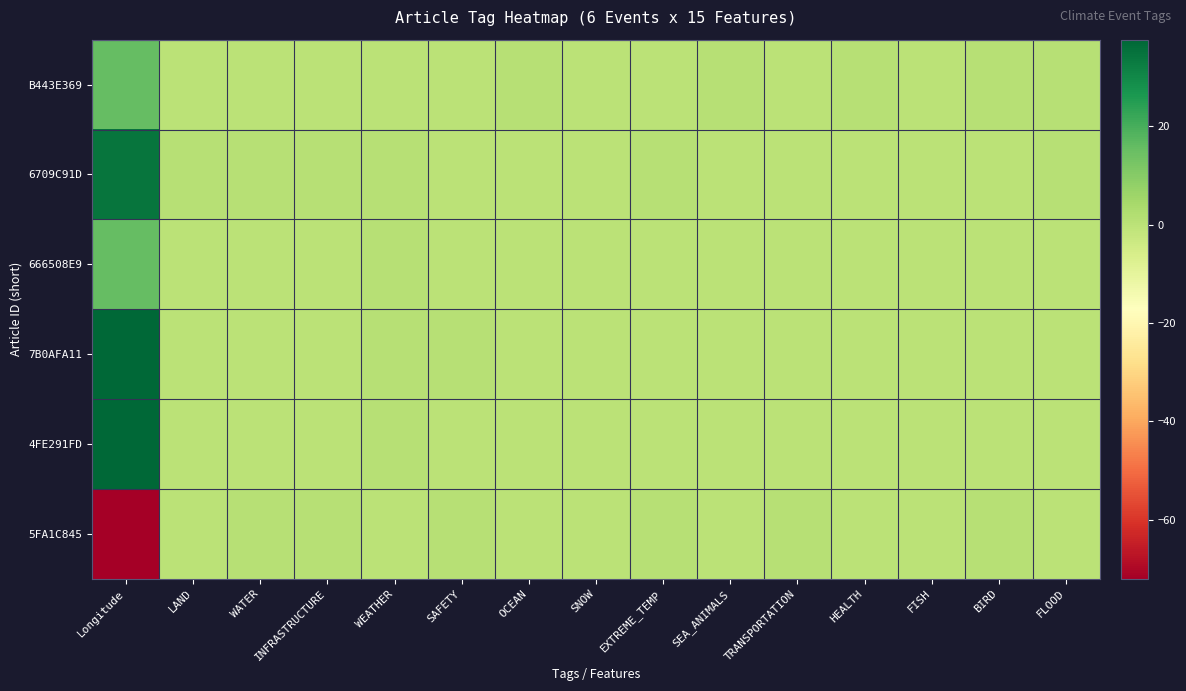

Reading right to left, transcribe all the data shown in this chart.

B443E369: FLOOD=1.0	BIRD=1.0	FISH=0.0	HEALTH=1.0	TRANSPORTATION=0.0	SEA_ANIMALS=1.0	EXTREME_TEMP=0.0	SNOW=0.0	OCEAN=1.0	SAFETY=0.0	WEATHER=0.0	INFRASTRUCTURE=0.0	WATER=0.0	LAND=0.0	Longitude=15.6
6709C91D: FLOOD=1.0	BIRD=0.0	FISH=0.0	HEALTH=0.0	TRANSPORTATION=0.0	SEA_ANIMALS=0.0	EXTREME_TEMP=1.0	SNOW=0.0	OCEAN=0.0	SAFETY=0.0	WEATHER=1.0	INFRASTRUCTURE=1.0	WATER=1.0	LAND=1.0	Longitude=34.3
666508E9: FLOOD=0.0	BIRD=0.0	FISH=0.0	HEALTH=0.0	TRANSPORTATION=0.0	SEA_ANIMALS=0.0	EXTREME_TEMP=0.0	SNOW=0.0	OCEAN=0.0	SAFETY=0.0	WEATHER=1.0	INFRASTRUCTURE=0.0	WATER=0.0	LAND=0.0	Longitude=15.6
7B0AFA11: FLOOD=0.0	BIRD=0.0	FISH=0.0	HEALTH=0.0	TRANSPORTATION=0.0	SEA_ANIMALS=0.0	EXTREME_TEMP=0.0	SNOW=0.0	OCEAN=0.0	SAFETY=1.0	WEATHER=1.0	INFRASTRUCTURE=0.0	WATER=0.0	LAND=0.0	Longitude=37.6
4FE291FD: FLOOD=0.0	BIRD=0.0	FISH=0.0	HEALTH=0.0	TRANSPORTATION=0.0	SEA_ANIMALS=0.0	EXTREME_TEMP=0.0	SNOW=0.0	OCEAN=0.0	SAFETY=0.0	WEATHER=1.0	INFRASTRUCTURE=0.0	WATER=0.0	LAND=0.0	Longitude=37.6
5FA1C845: FLOOD=0.0	BIRD=1.0	FISH=0.0	HEALTH=0.0	TRANSPORTATION=1.0	SEA_ANIMALS=0.0	EXTREME_TEMP=1.0	SNOW=0.0	OCEAN=0.0	SAFETY=1.0	WEATHER=0.0	INFRASTRUCTURE=1.0	WATER=1.0	LAND=0.0	Longitude=-72.0